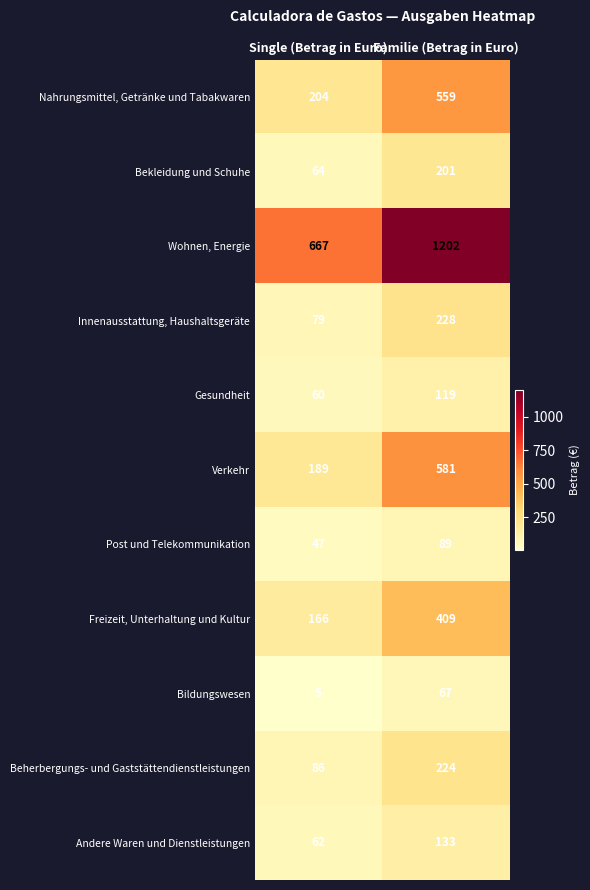

Is it true that Nahrungsmittel, Getränke und Tabakwaren equals 559 at Familie (Betrag in Euro)?

True